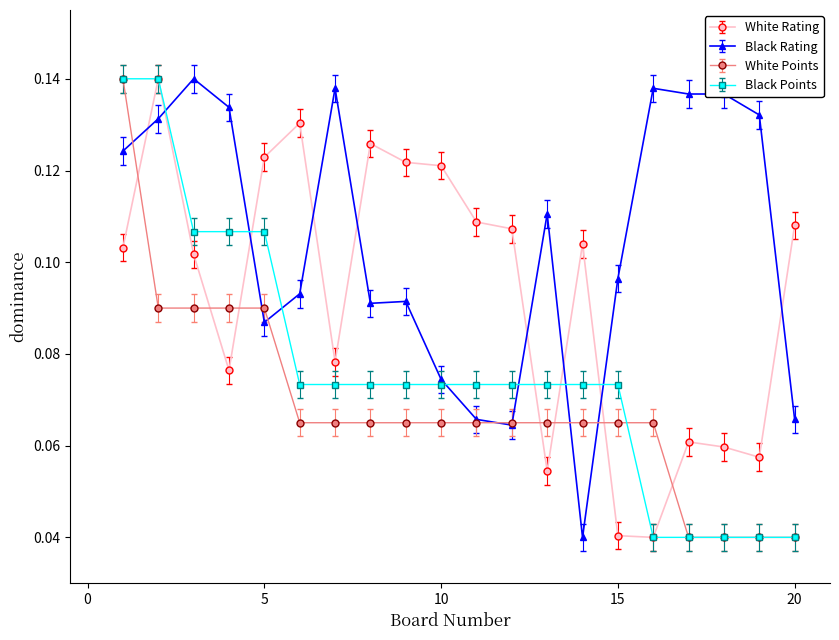

List the series in order of their overall mean, lowest first.

White Points, Black Points, White Rating, Black Rating